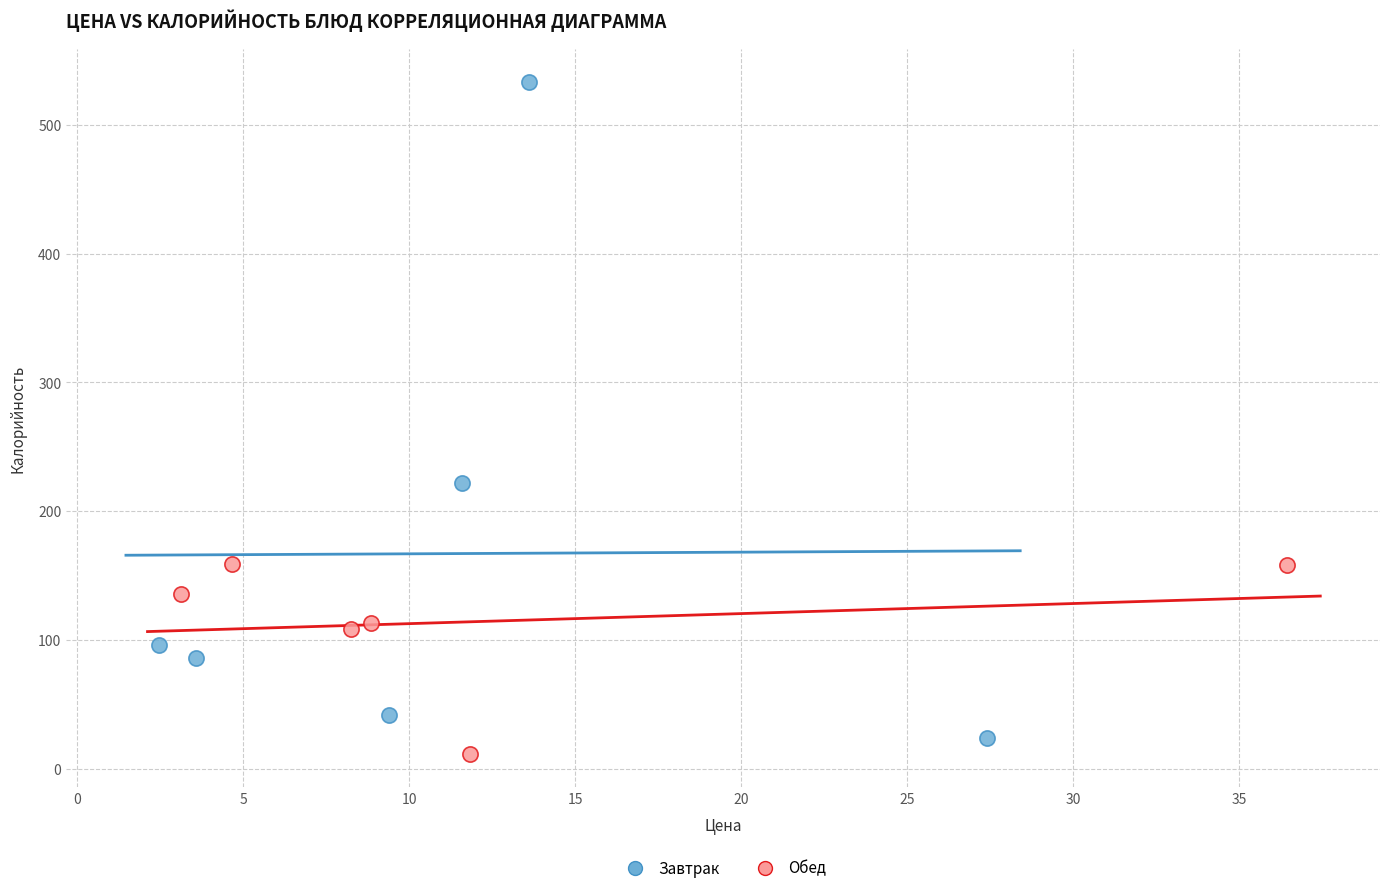

Which series has the largest Y range (max minus min)?

Завтрак